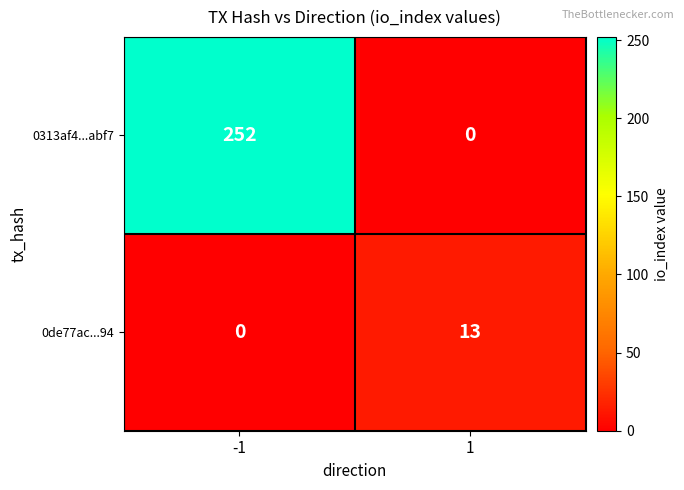

At -1, list the series in order from smallest to largest.

0de77ac...94, 0313af4...abf7